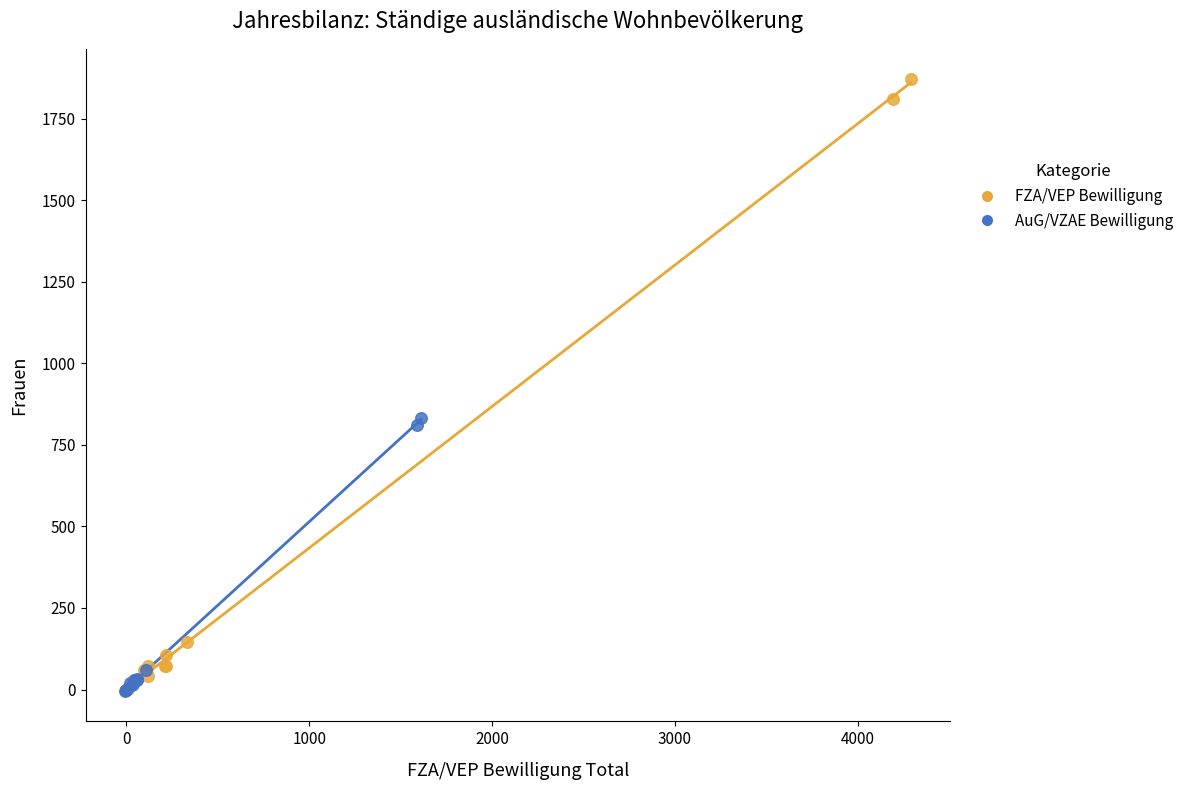

Which series reaches the maximum Y coordinate?

FZA/VEP Bewilligung